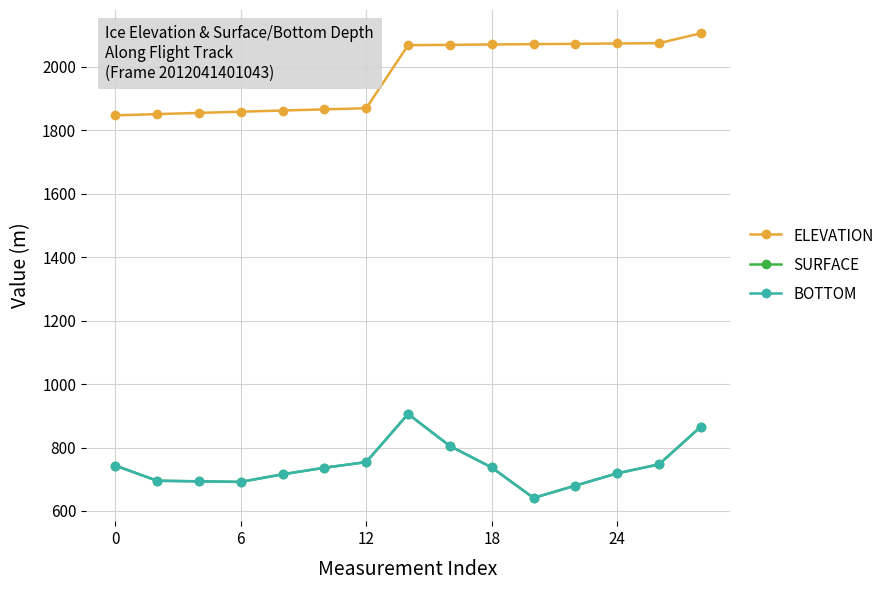

At how many categories does at least one series exceed 1619?

15